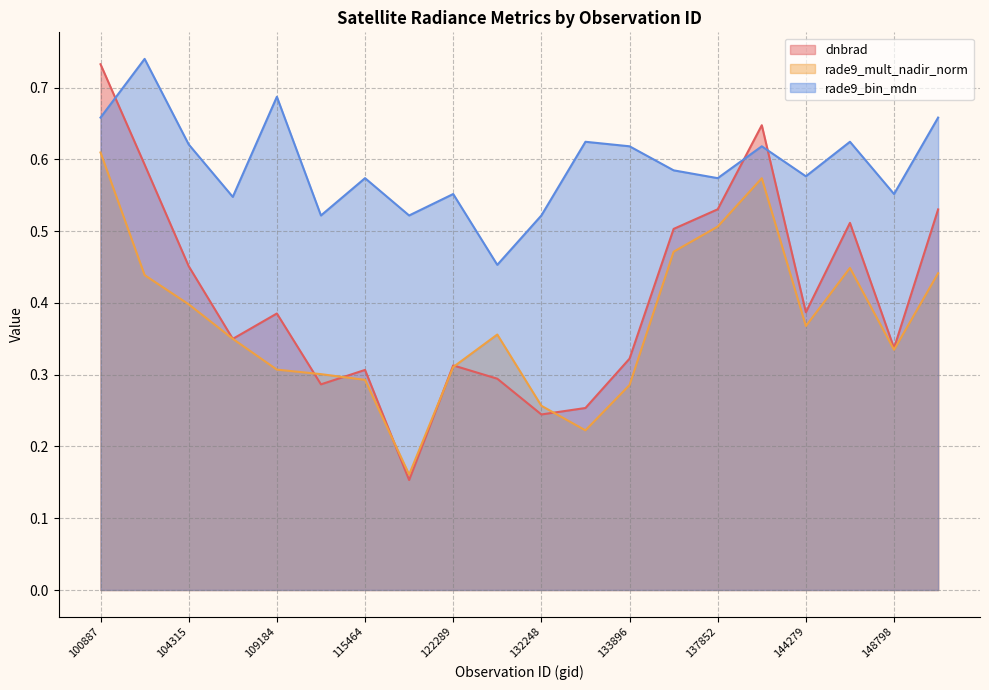

In rade9_bin_mdn, how many points are lower than both neighbors (excluding endpoints)?

7